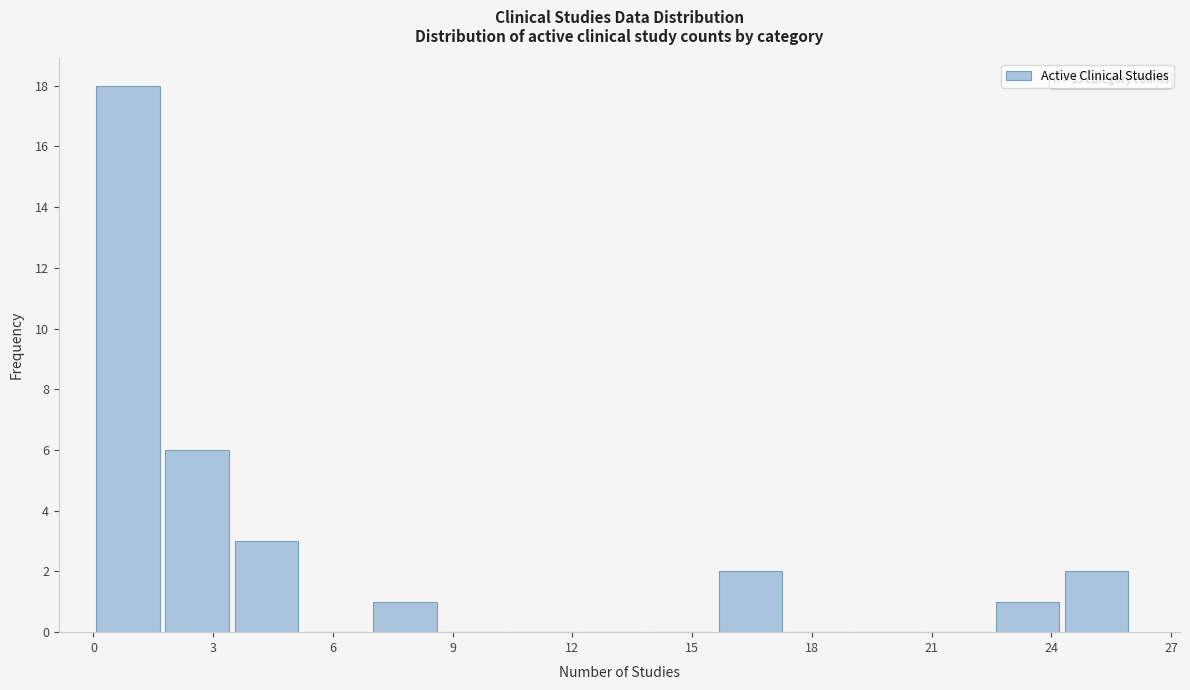

Around what value on the x-axis is the tallest bar? Give the approximate position of its centre, as read against the axis.

1.0